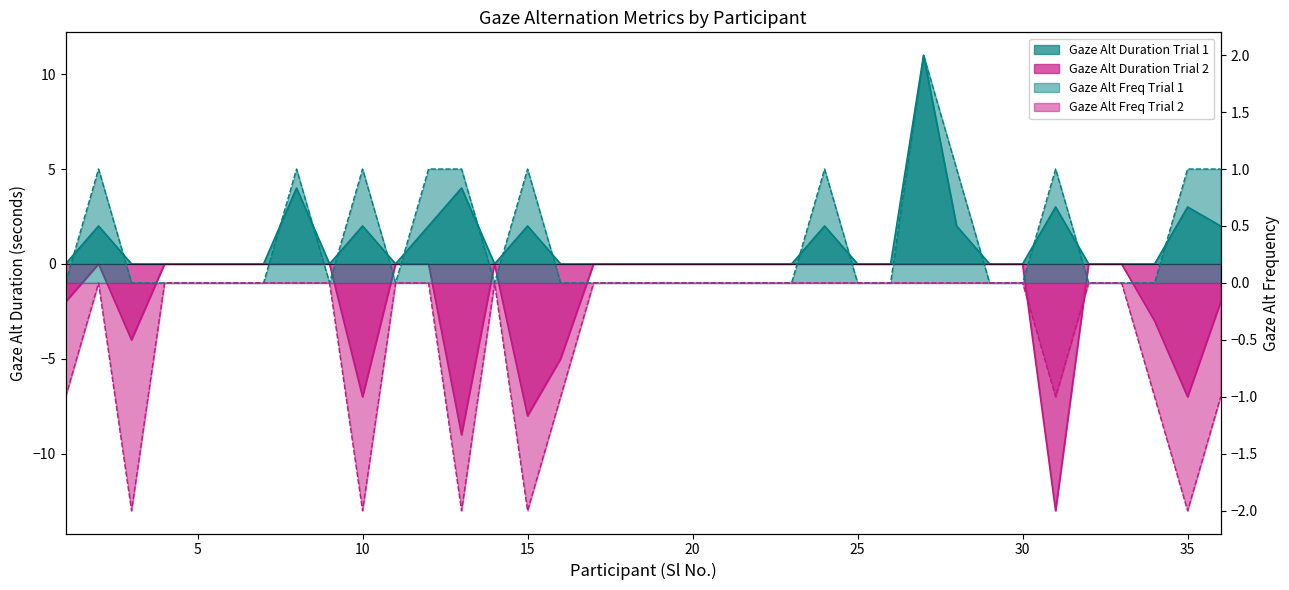

At which category does the chart reach its minimum across all series?

31